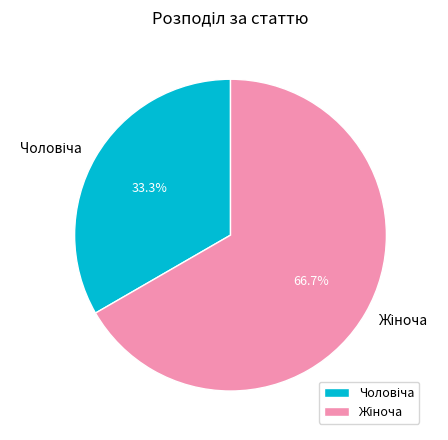

Is there any slice that represents more than half of the pie?

Yes